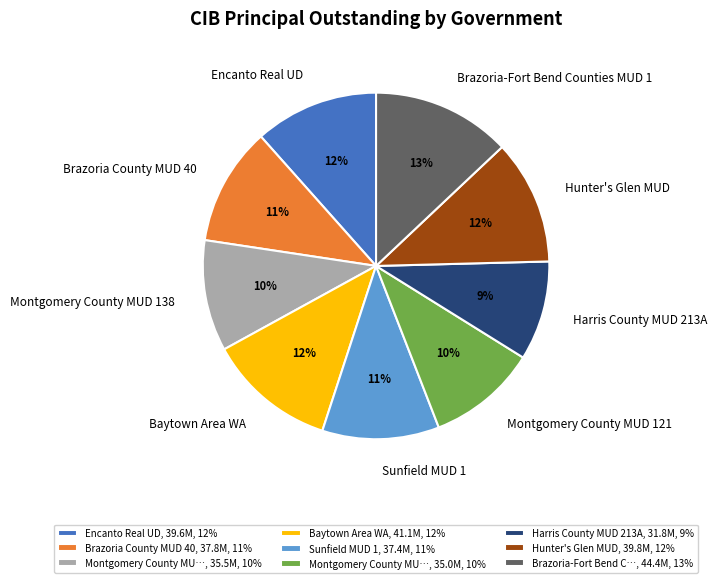

The Sunfield MUD 1 slice represents 11% of the pie. True or false?

True